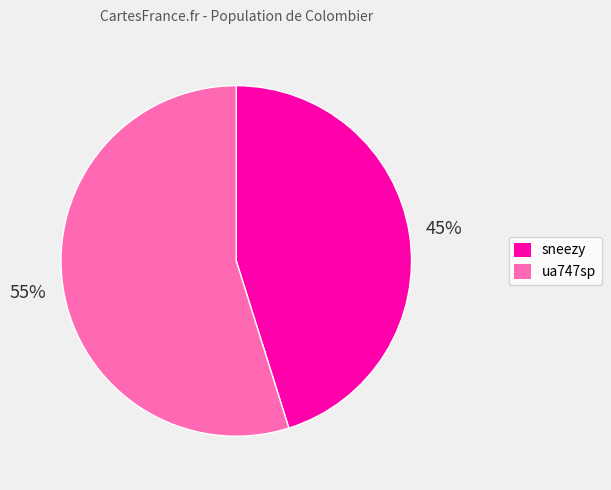

Which category has the smallest portion of the pie?

sneezy